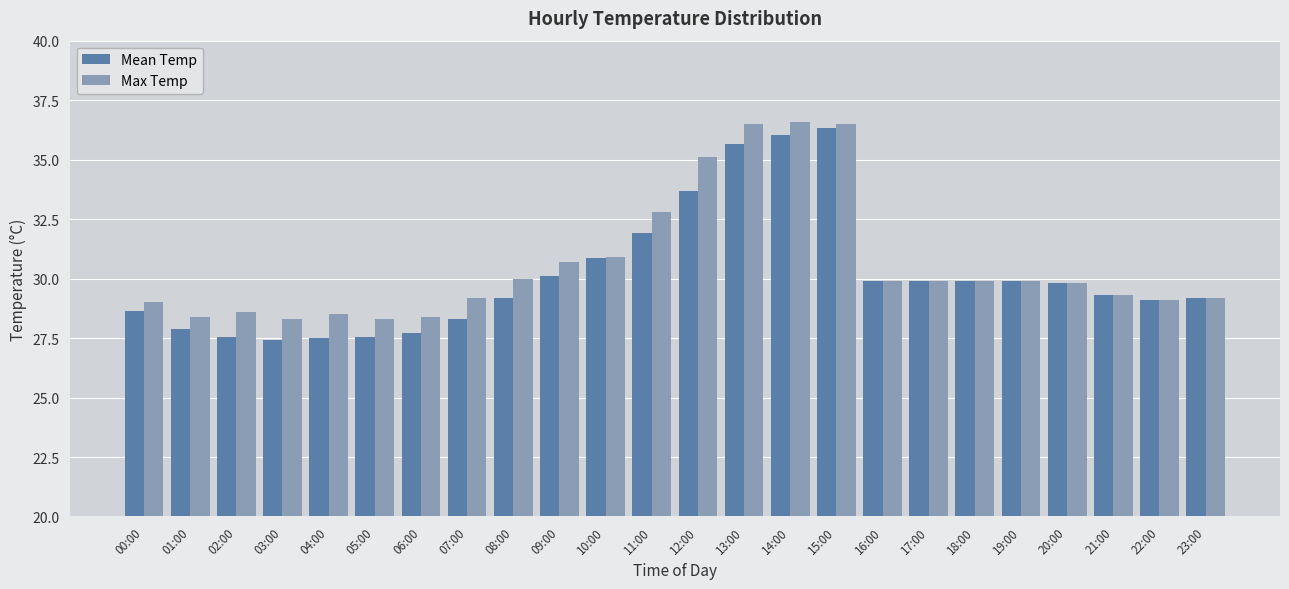

How many distinct data groups are displayed?

2